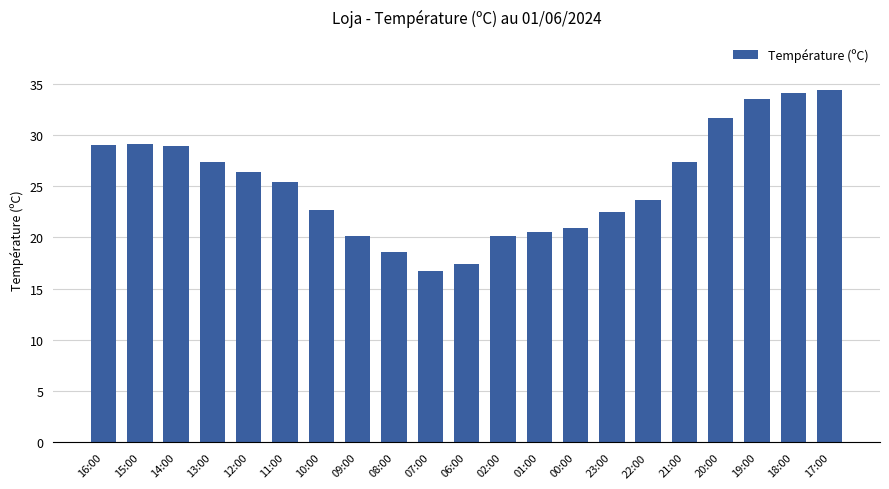

The chart shows a value of 9.3 at 17:00. True or false?

False